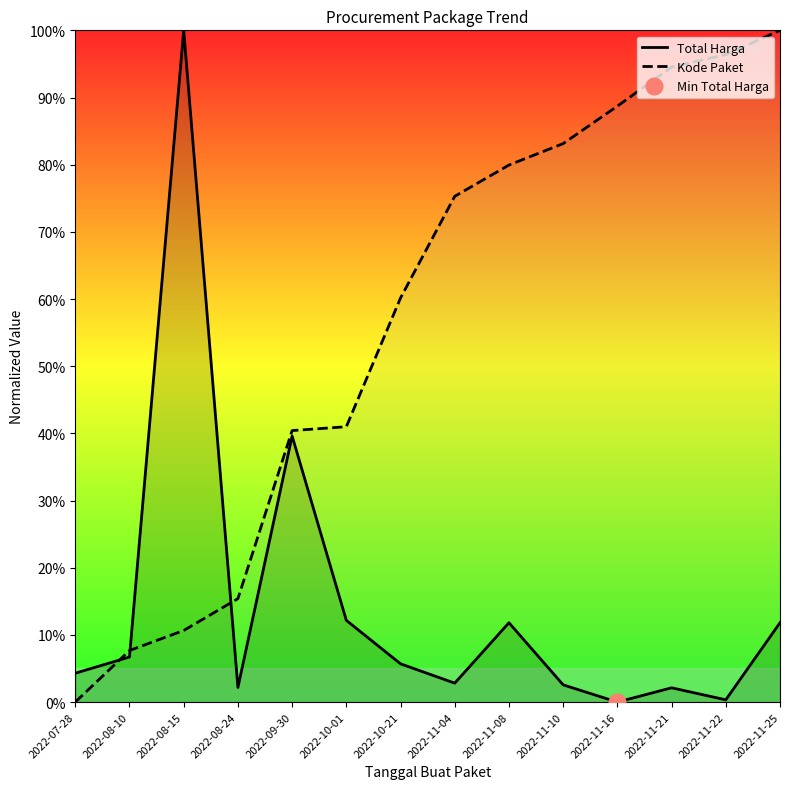

The value of Kode Paket at 2022-07-28 is -0.6. True or false?

False